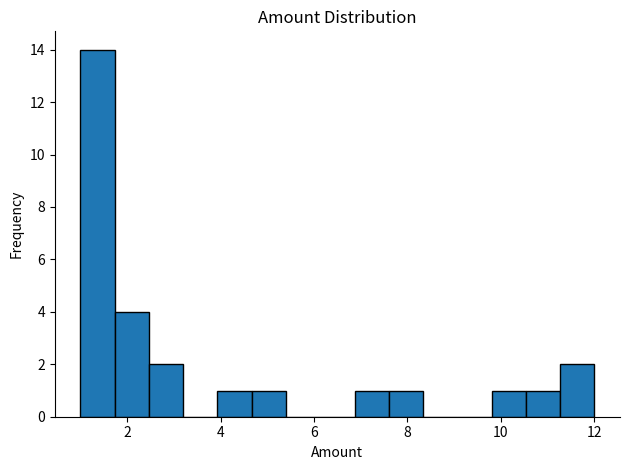

Read against the x-axis, roughly where is the centre of the tallest bar?

1.4